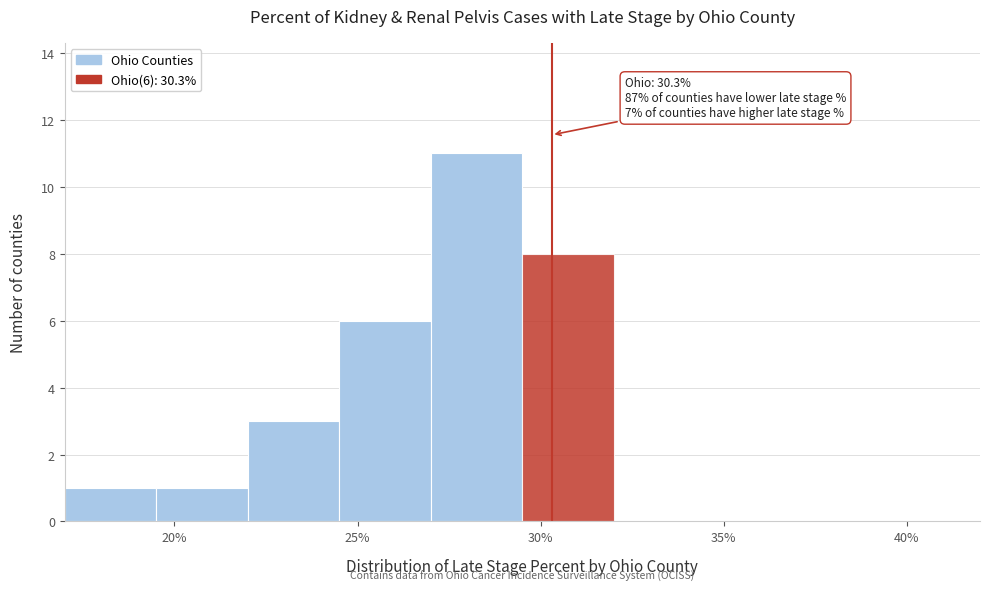

Over which range of the x-axis is the bar tallest?

27.0 to 29.5